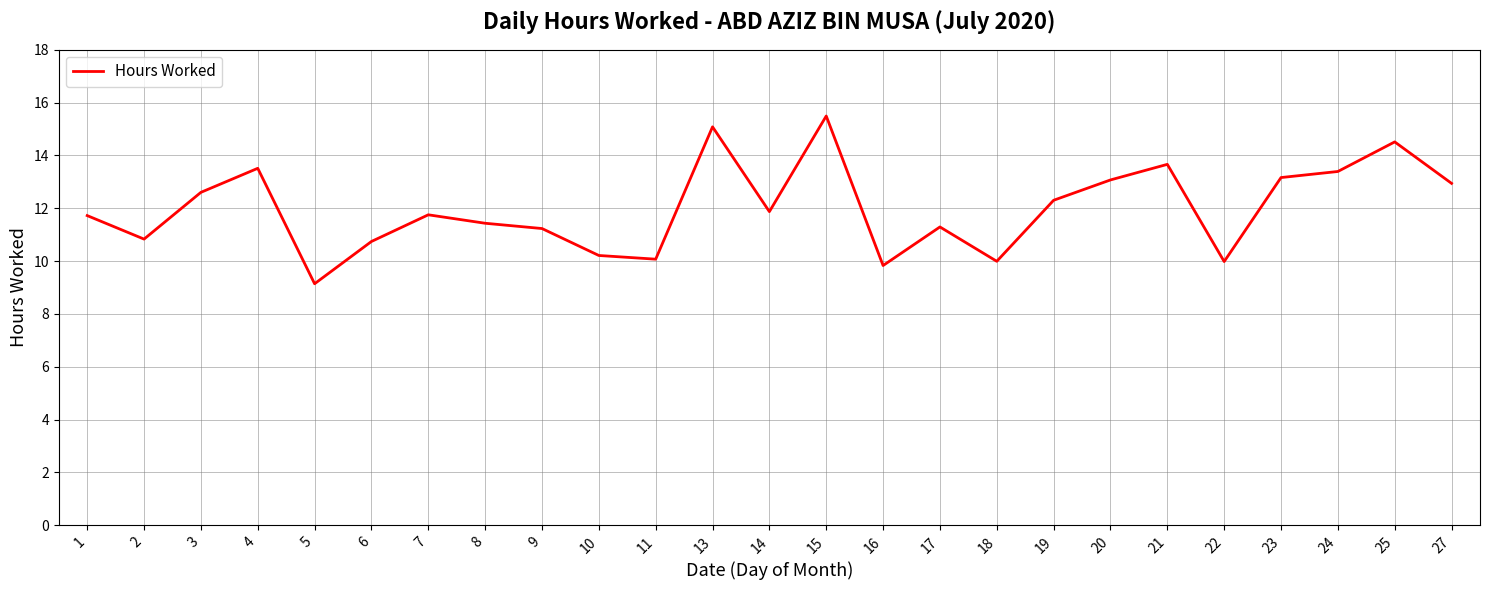

What is the difference between the values at 15 and 2?

4.7